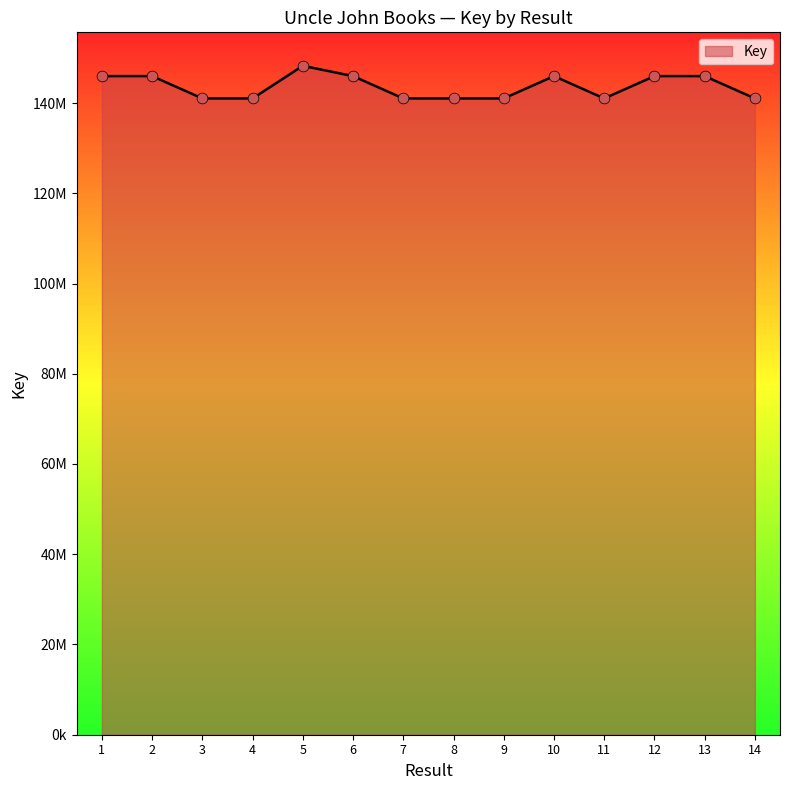

Does the chart have visible grid lines?

No